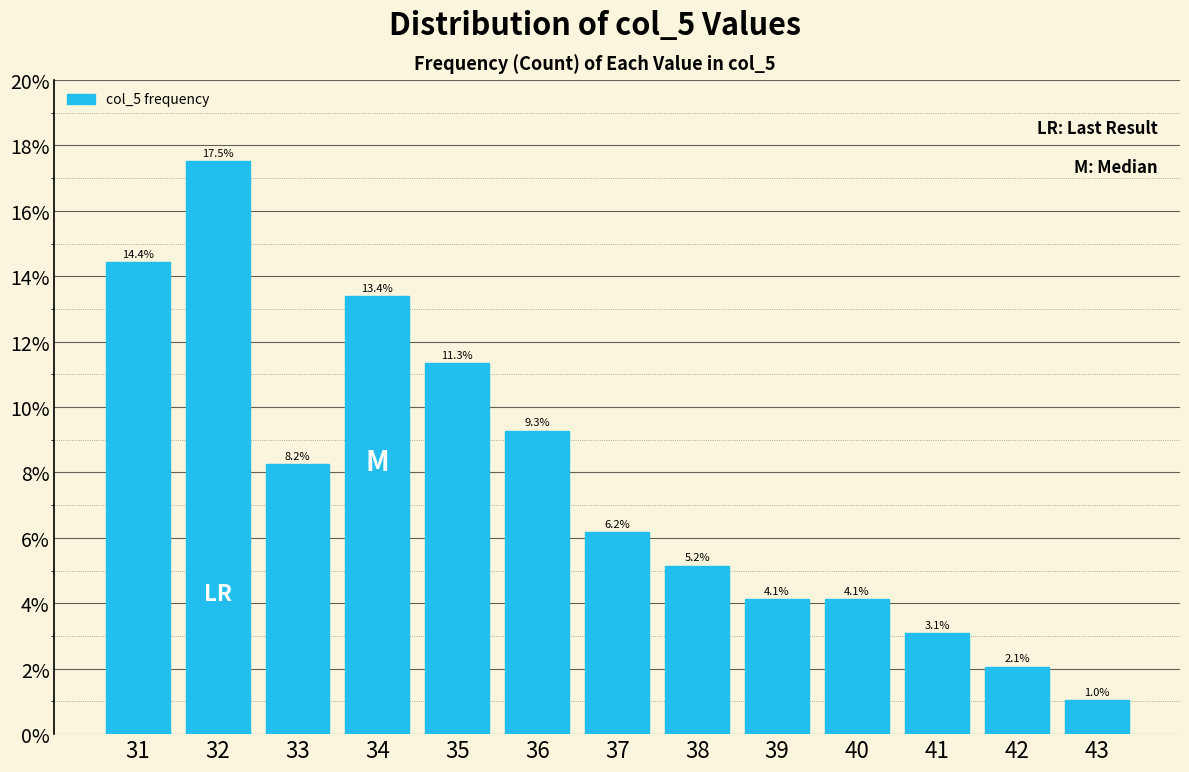

Reading right to left, list all the values displayed in this chart.

1.0	2.1	3.1	4.1	4.1	5.2	6.2	9.3	11.3	13.4	8.2	17.5	14.4